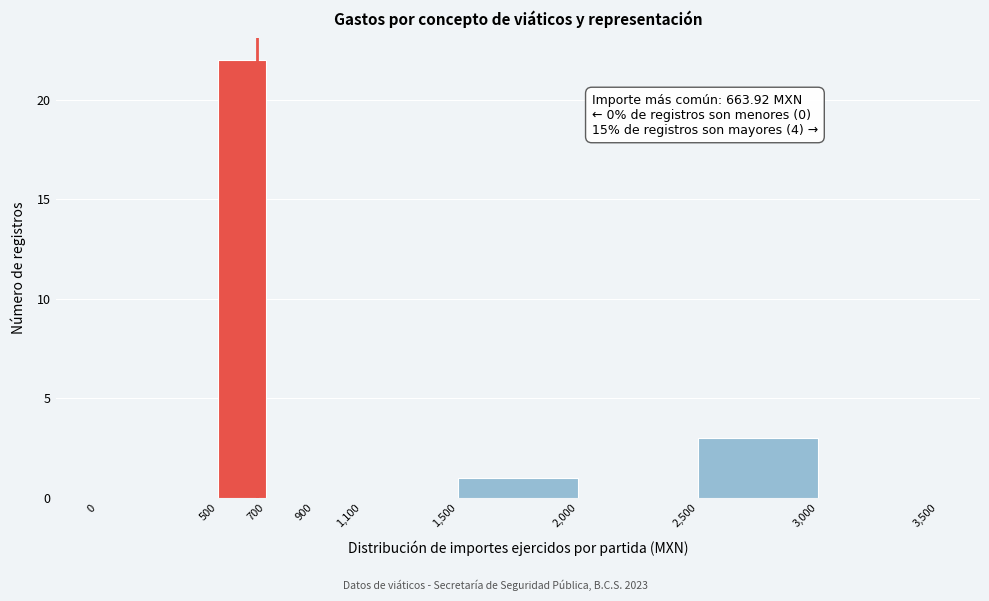

Which range on the x-axis has the tallest bar?

500 to 700